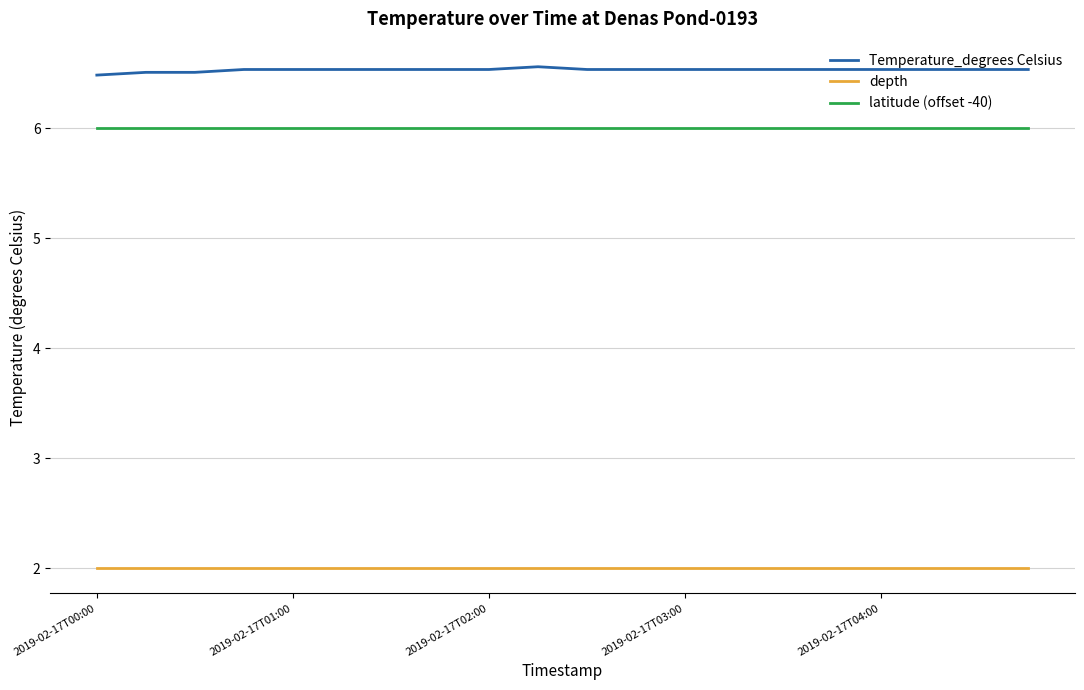

True or false: latitude (offset -40) and depth cross at least once.

False